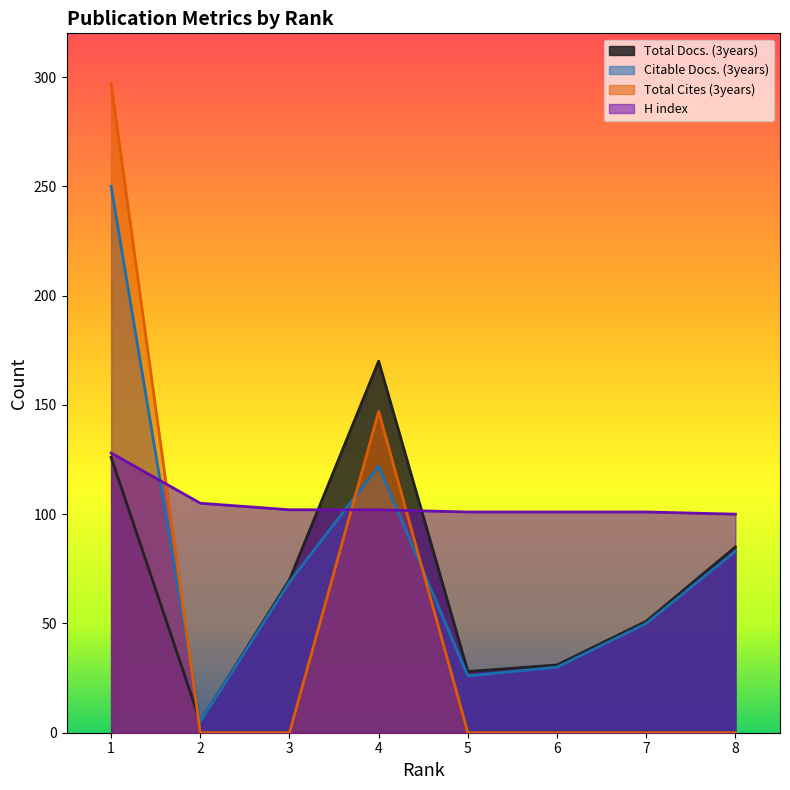

Where is Total Docs. (3years) nearest to the value 87?

8